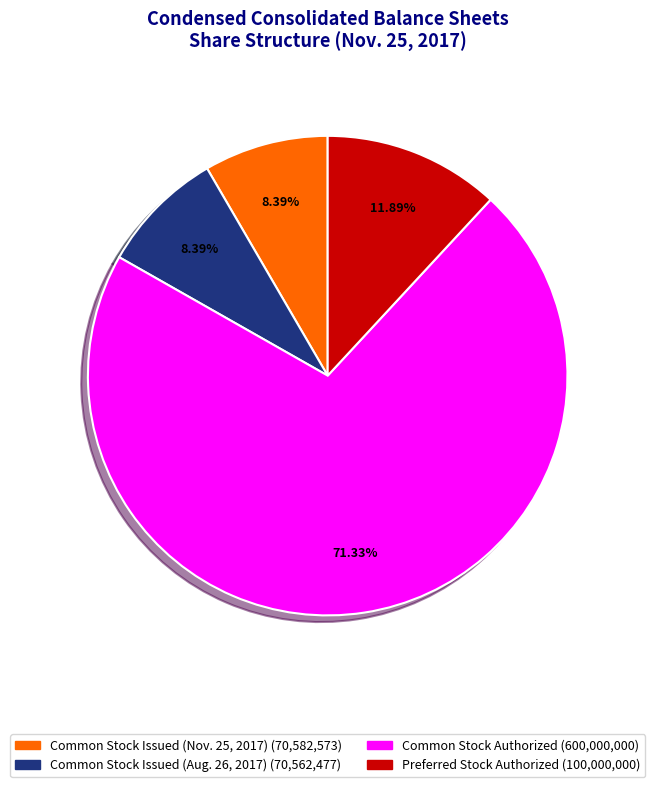

How many segments does this pie chart have?

4